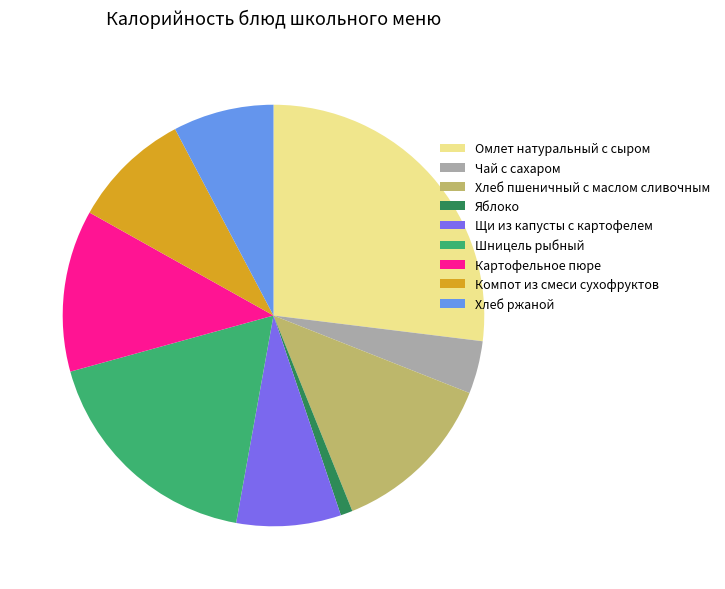

True or false: Компот из смеси сухофруктов accounts for 1% of the total.

False